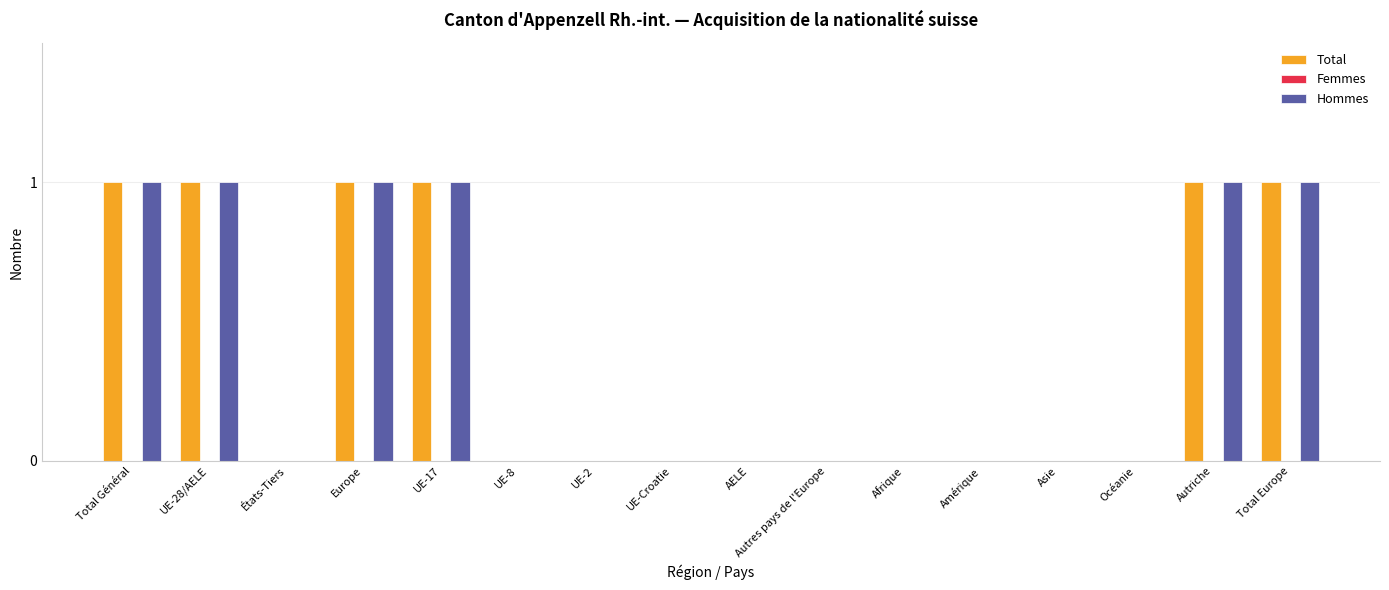

What is the maximum value for Hommes?

1